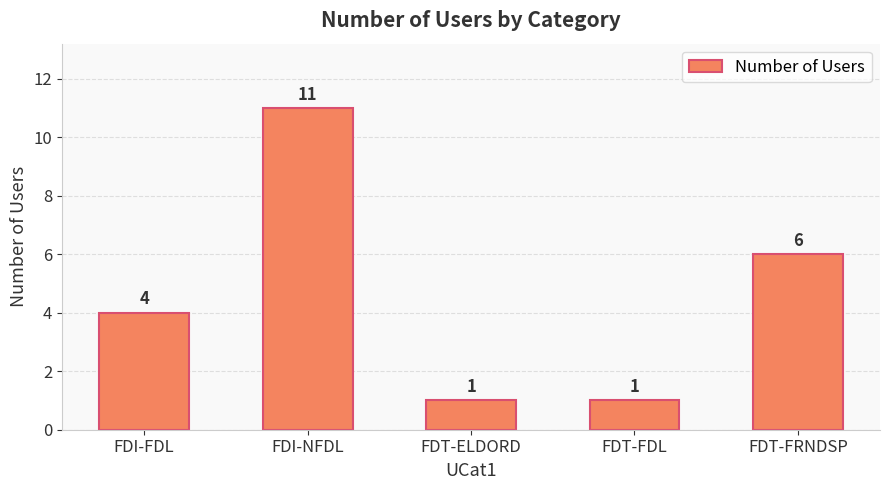

Which has a higher value, FDT-FDL or FDI-NFDL?

FDI-NFDL